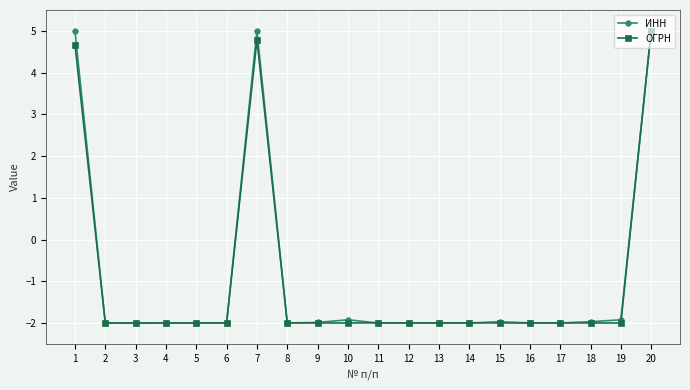

Reading left to right, extract all data points from this chart.

ИНН: 1=5.0	2=-2.0	3=-2.0	4=-2.0	5=-2.0	6=-2.0	7=5.0	8=-2.0	9=-2.0	10=-1.9	11=-2.0	12=-2.0	13=-2.0	14=-2.0	15=-2.0	16=-2.0	17=-2.0	18=-2.0	19=-1.9	20=5.0
ОГРН: 1=4.7	2=-2.0	3=-2.0	4=-2.0	5=-2.0	6=-2.0	7=4.8	8=-2.0	9=-2.0	10=-2.0	11=-2.0	12=-2.0	13=-2.0	14=-2.0	15=-2.0	16=-2.0	17=-2.0	18=-2.0	19=-2.0	20=5.0